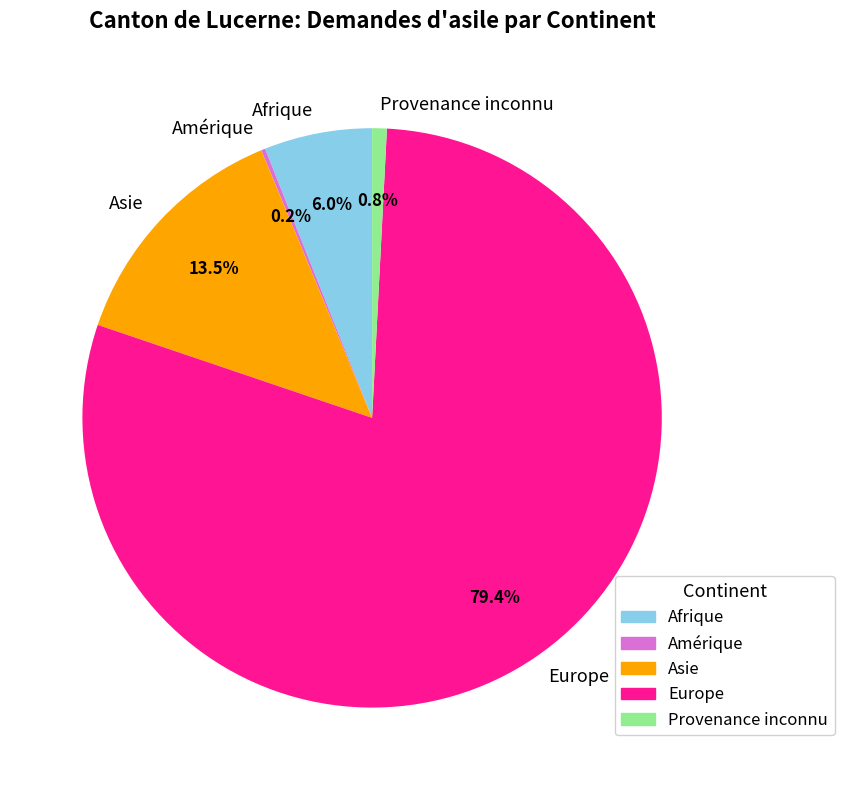

Does Europe account for over 50% of the chart?

Yes